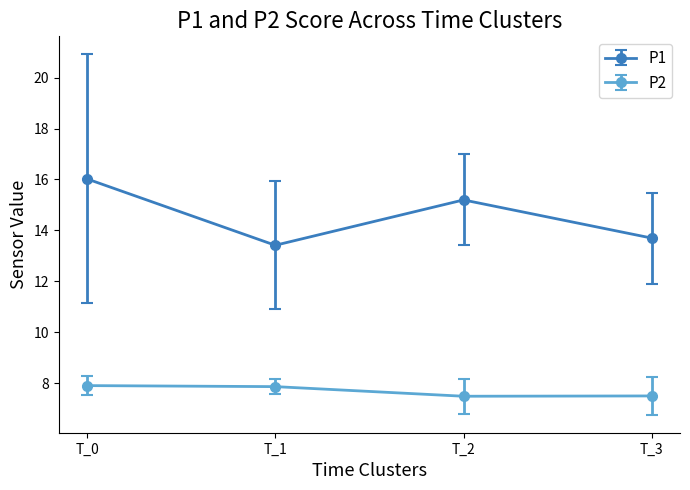

What is the value of the P1 point at the 1st from the left?

16.0